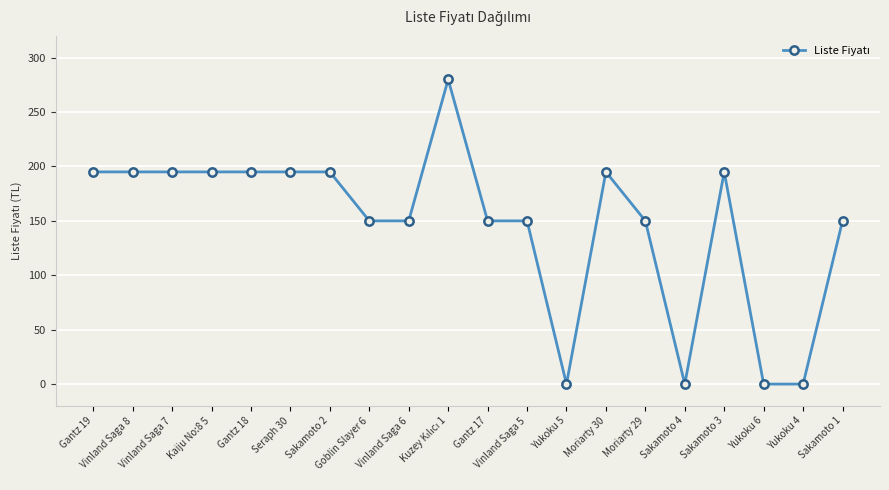

What is the difference between the maximum and minimum values?

280